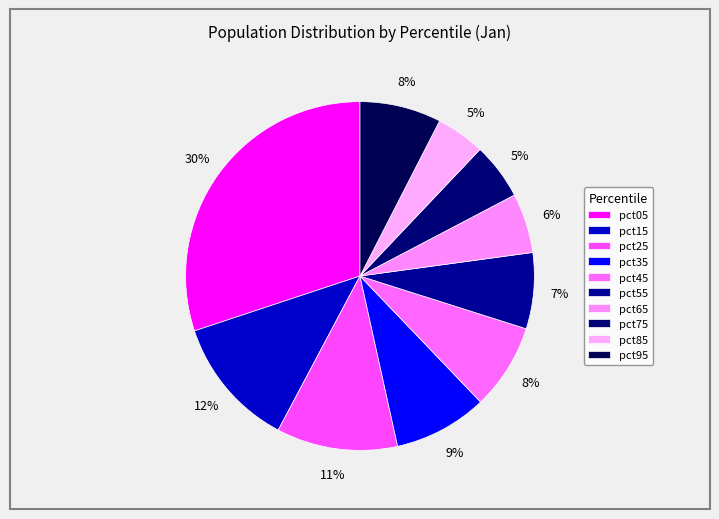

What percentage is the pct75 slice, to the nearest percent?

5%